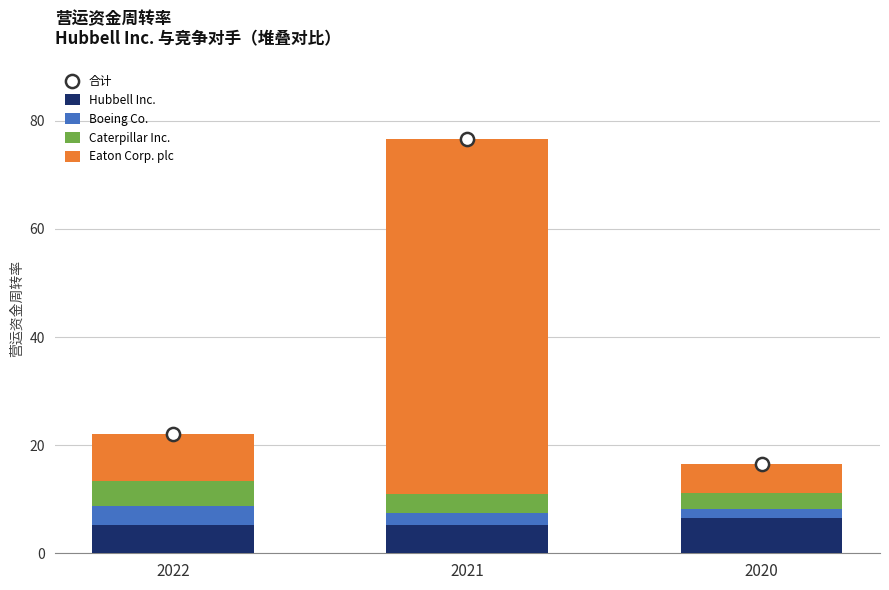

Which series has the widest spread of Y values?

Eaton Corp. plc